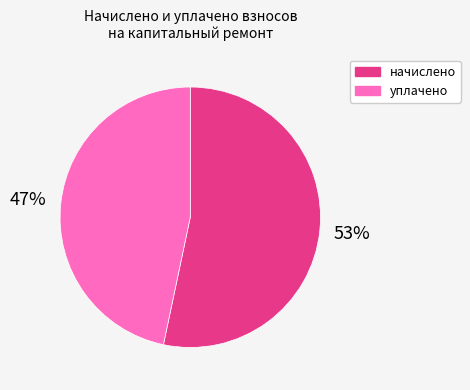

Which category has the biggest portion of the pie?

начислено